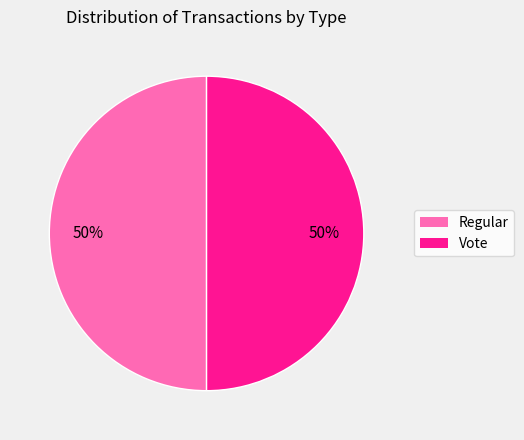

What is the ratio of the value at Regular to the value at Vote?

1.0